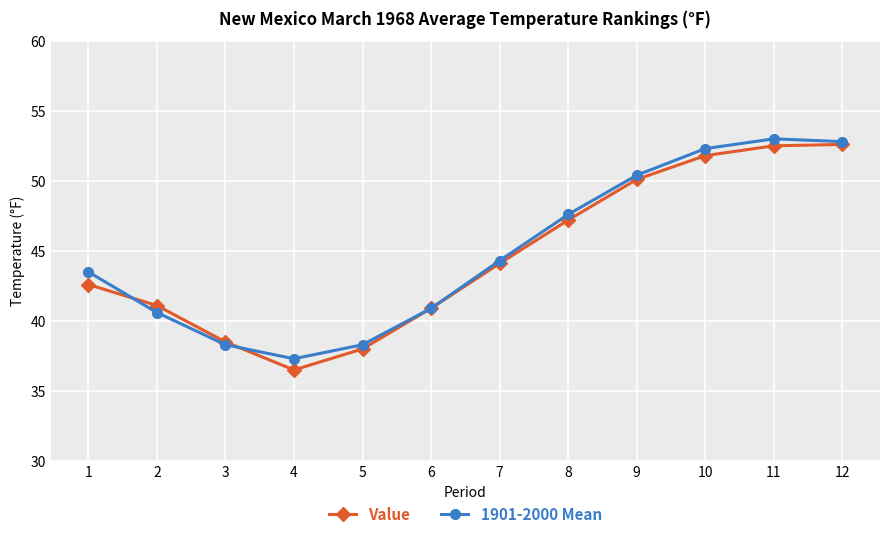

List the series in order of their peak value, highest first.

1901-2000 Mean, Value